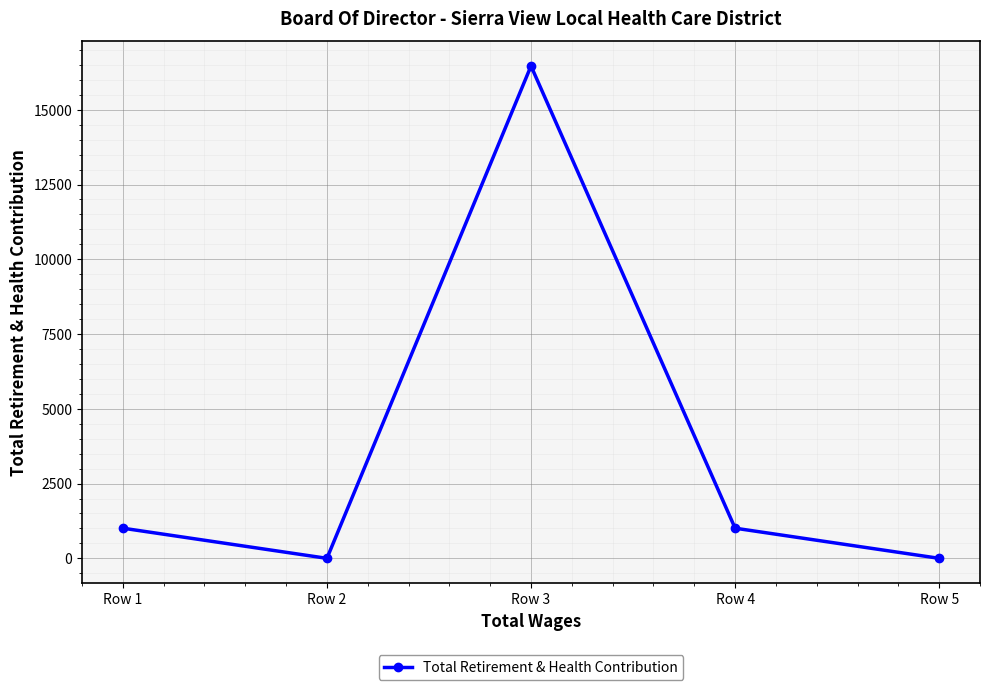

How many lines are shown in the chart?

1